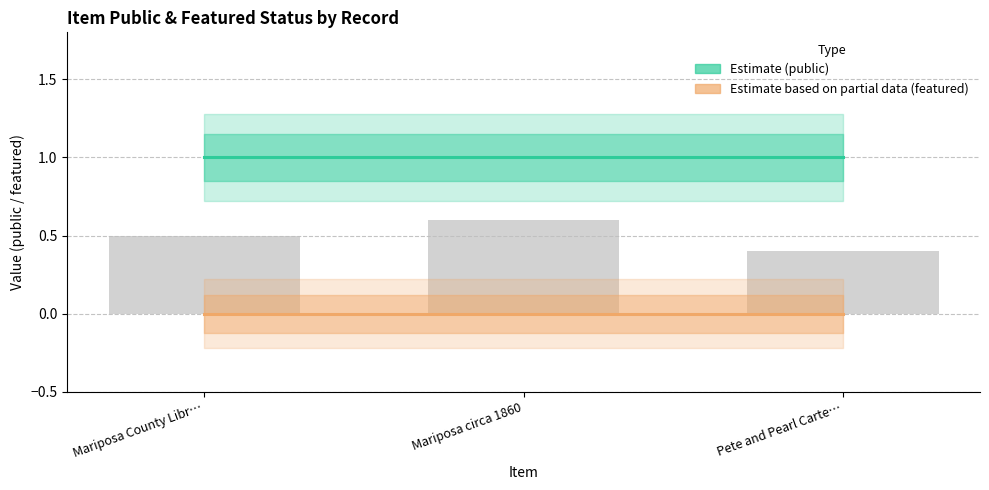

List the labels in order of value, smallest first.

Pete and Pearl Carte…, Mariposa County Libr…, Mariposa circa 1860